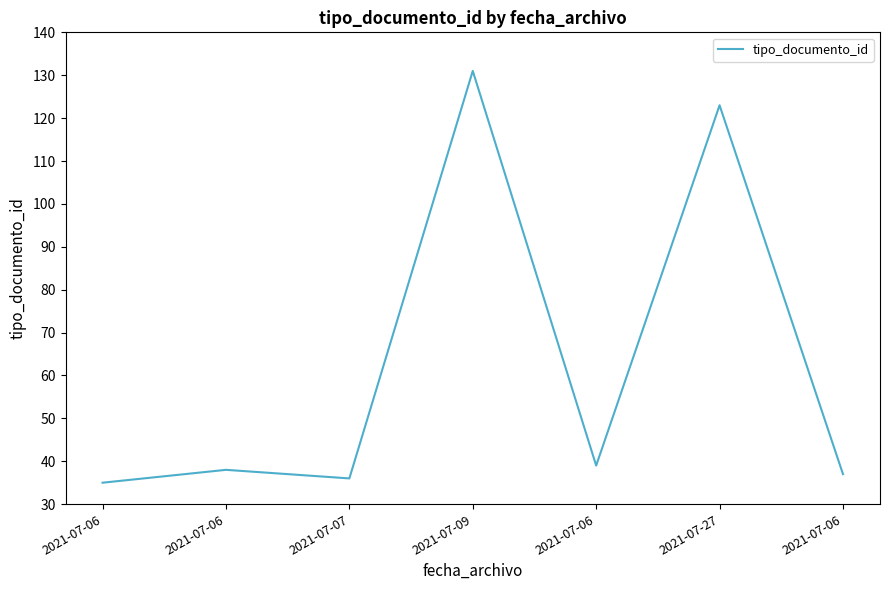

Rank the categories by value from highest to lowest.

2021-07-09, 2021-07-27, 2021-07-06, 2021-07-06, 2021-07-06, 2021-07-07, 2021-07-06